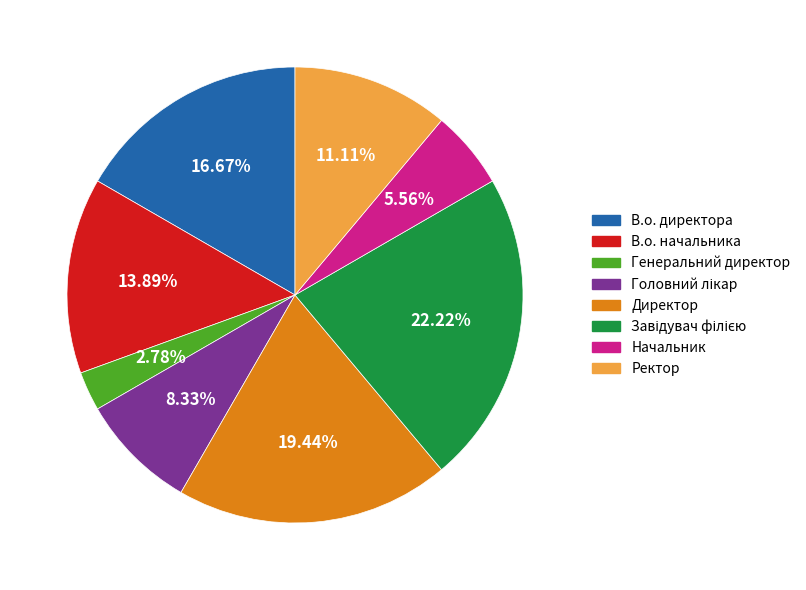

Combined, do В.о. начальника and В.о. директора account for over 50%?

No